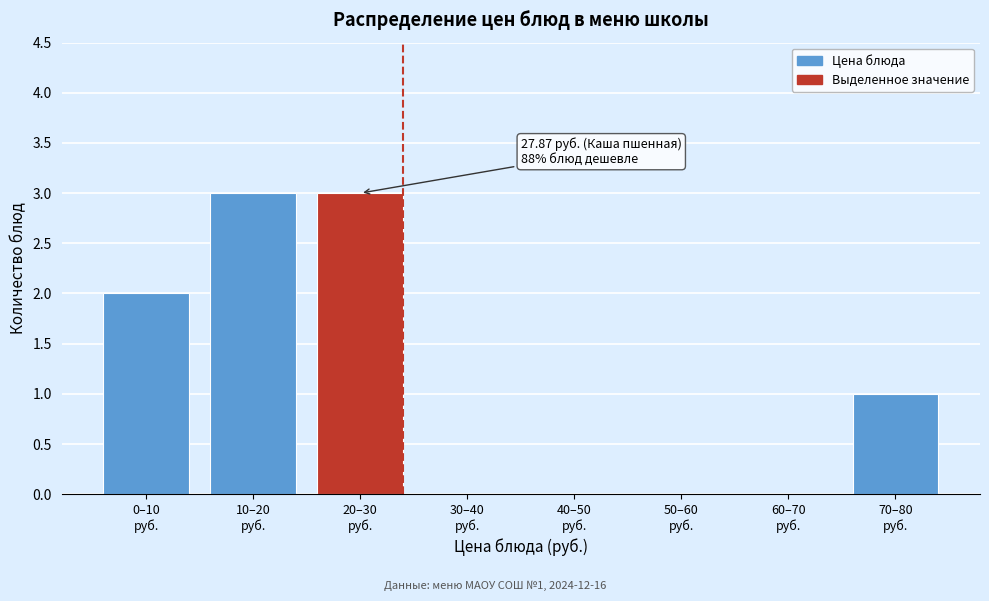

What is the greatest value displayed?

3